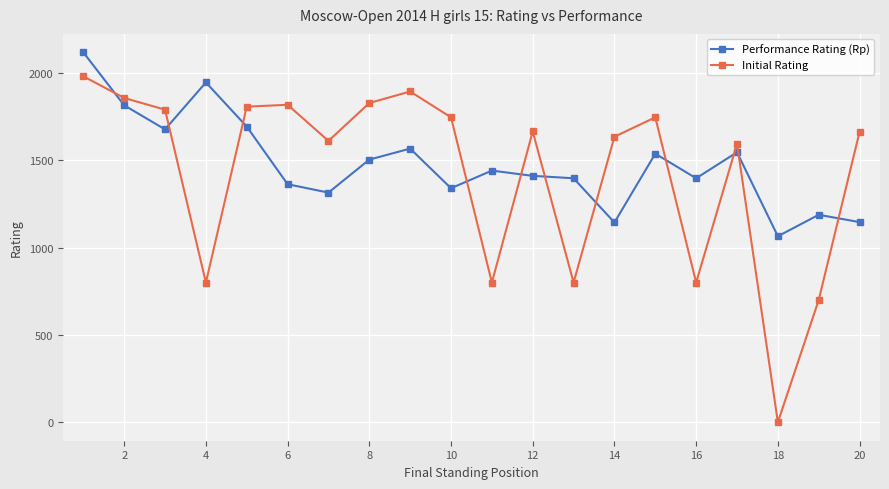

What is the difference between the maximum and minimum values in the Performance Rating (Rp) series?

1053